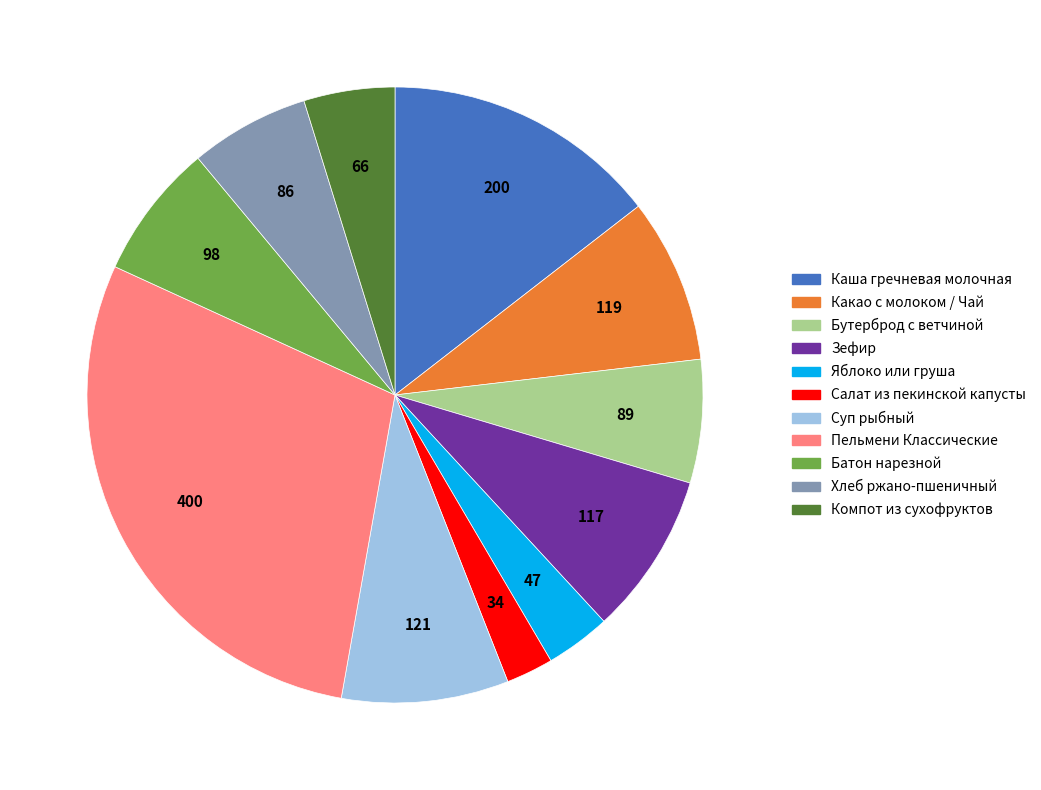

The Каша гречневая молочная slice represents 22% of the pie. True or false?

False